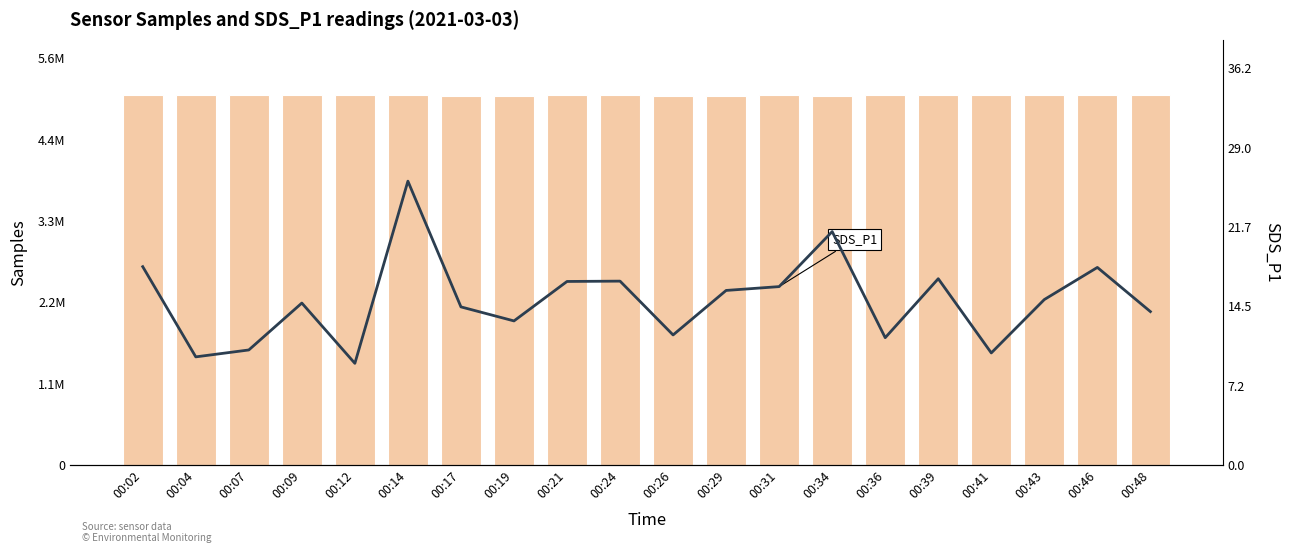

Which series has the widest spread of values?

Samples